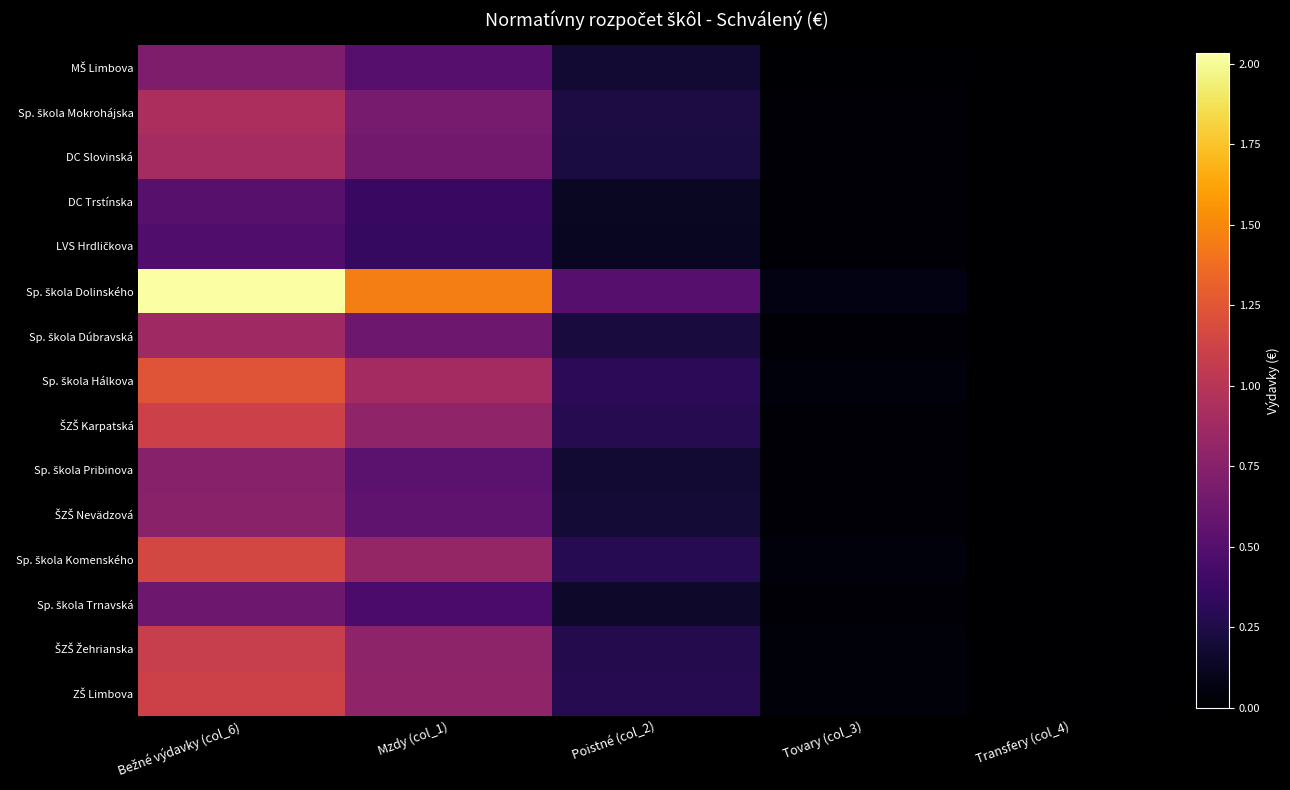

At Transfery (col_4), list the series in order from smallest to largest.

MŠ Limbova, Sp. škola Mokrohájska, DC Slovinská, DC Trstínska, LVS Hrdličkova, Sp. škola Dolinského, Sp. škola Dúbravská, Sp. škola Hálkova, ŠZŠ Karpatská, Sp. škola Pribinova, ŠZŠ Nevädzová, Sp. škola Komenského, Sp. škola Trnavská, ŠZŠ Žehrianska, ZŠ Limbova